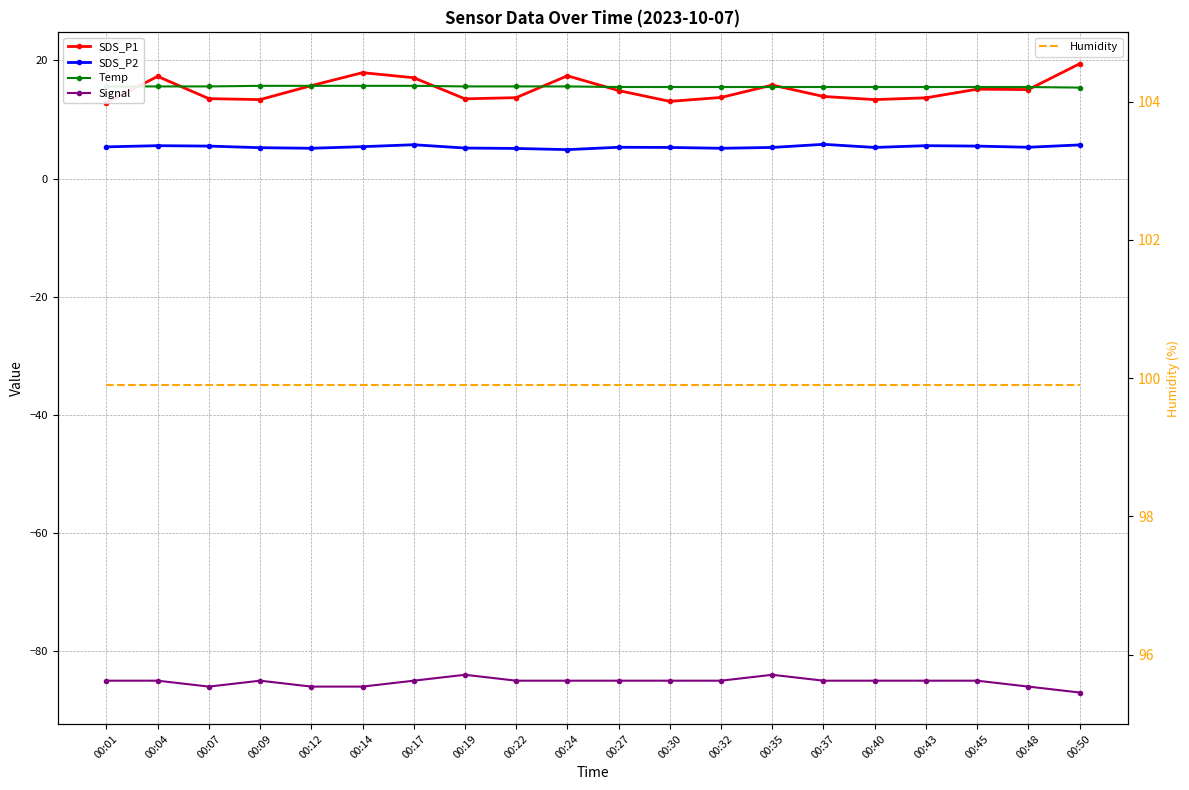

What are all the series names shown in the legend?

SDS_P1, SDS_P2, Temp, Signal, Humidity